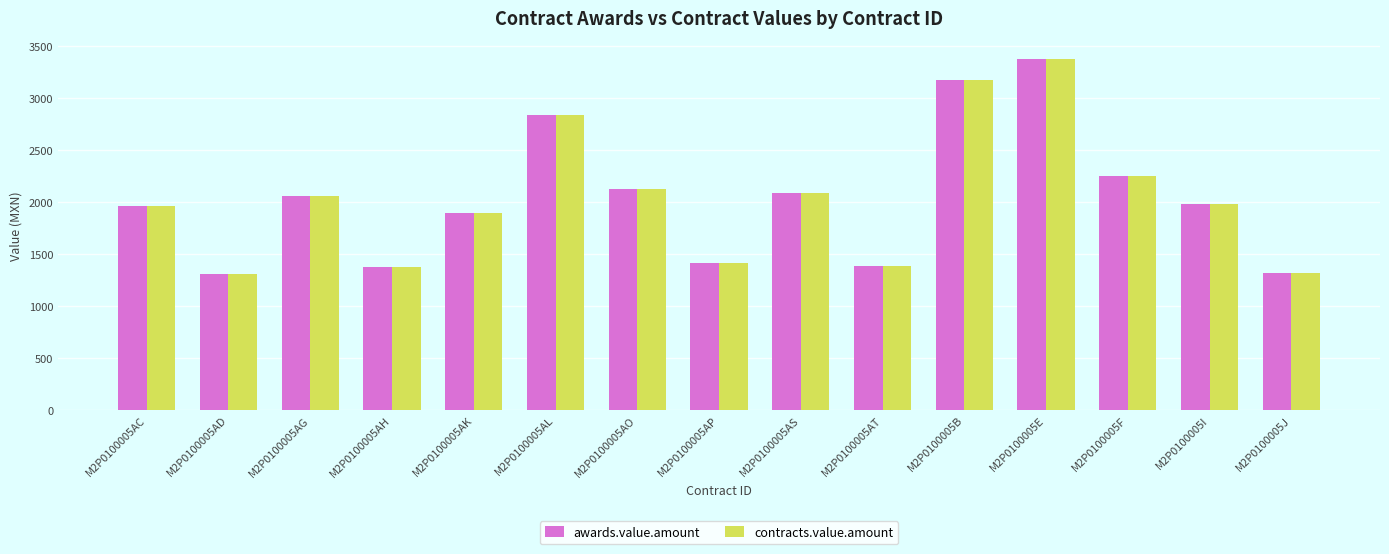

At which label does awards.value.amount first exceed 1981?

M2P0100005AG